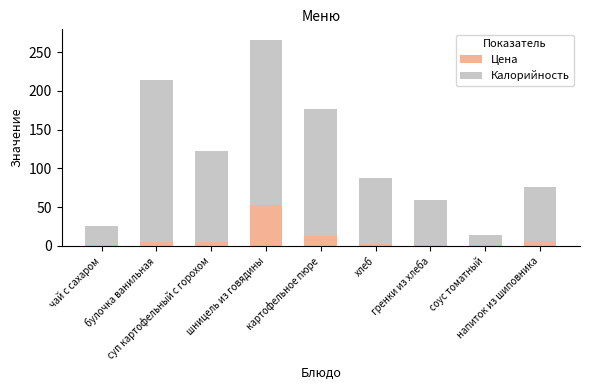

What is the highest value of the Цена series?

53.0